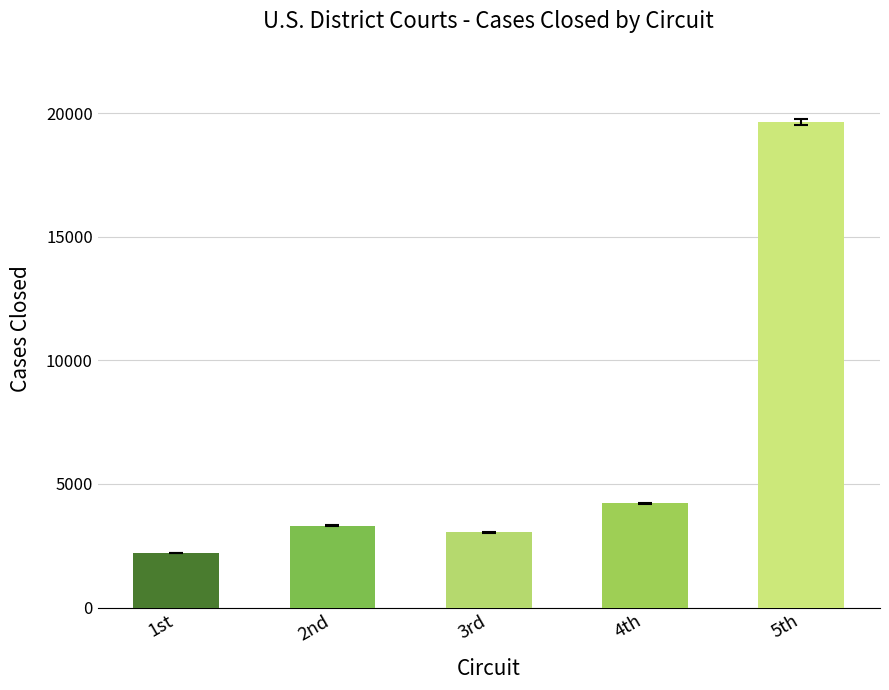

At which category does the chart reach its peak across all series?

5th